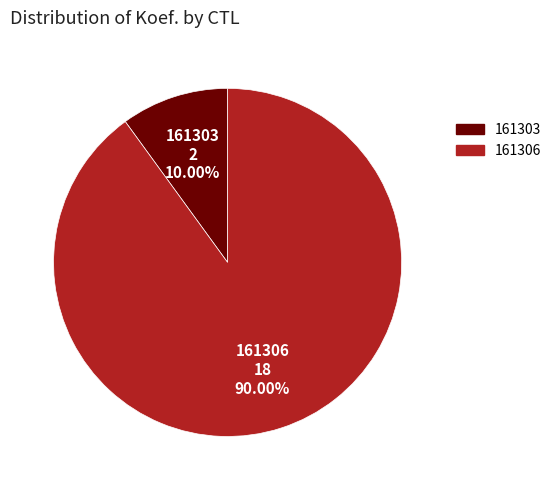

Which category accounts for the majority?

161306